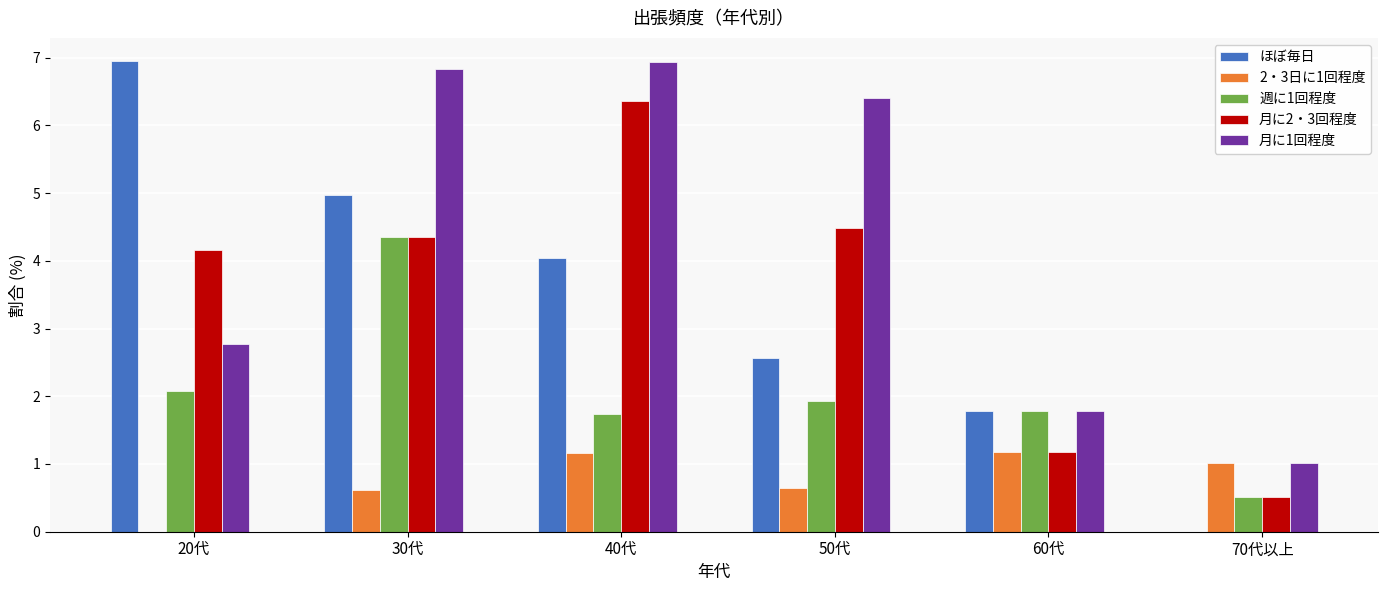

The value of ほぼ毎日 at 20代 is 10.7. True or false?

False